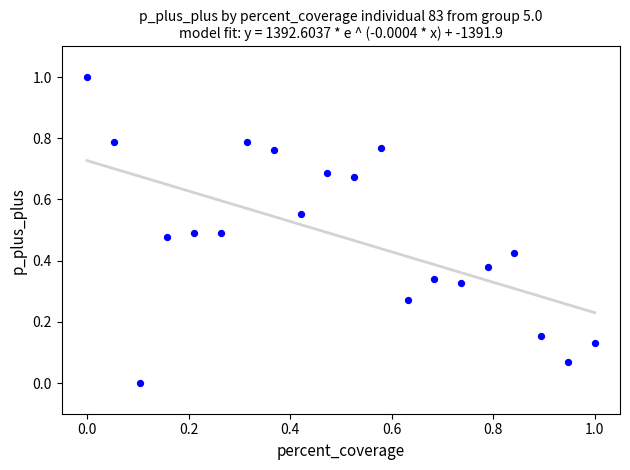

What is the range of X values (max minus min)?

1.0